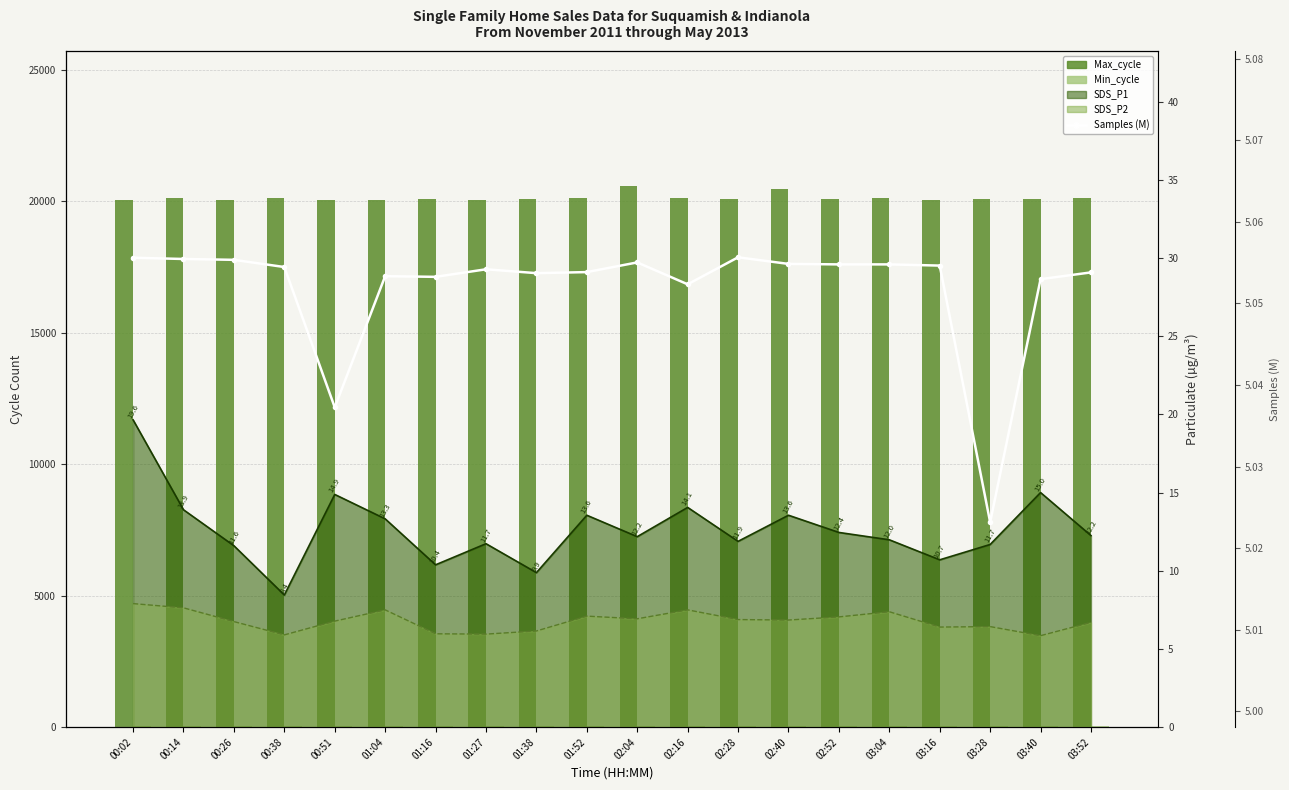

List the labels in order of Max_cycle value, smallest first.

01:27, 03:16, 01:04, 00:02, 00:26, 00:51, 02:28, 01:16, 02:52, 03:40, 03:28, 01:38, 01:52, 03:04, 03:52, 00:38, 02:16, 00:14, 02:40, 02:04